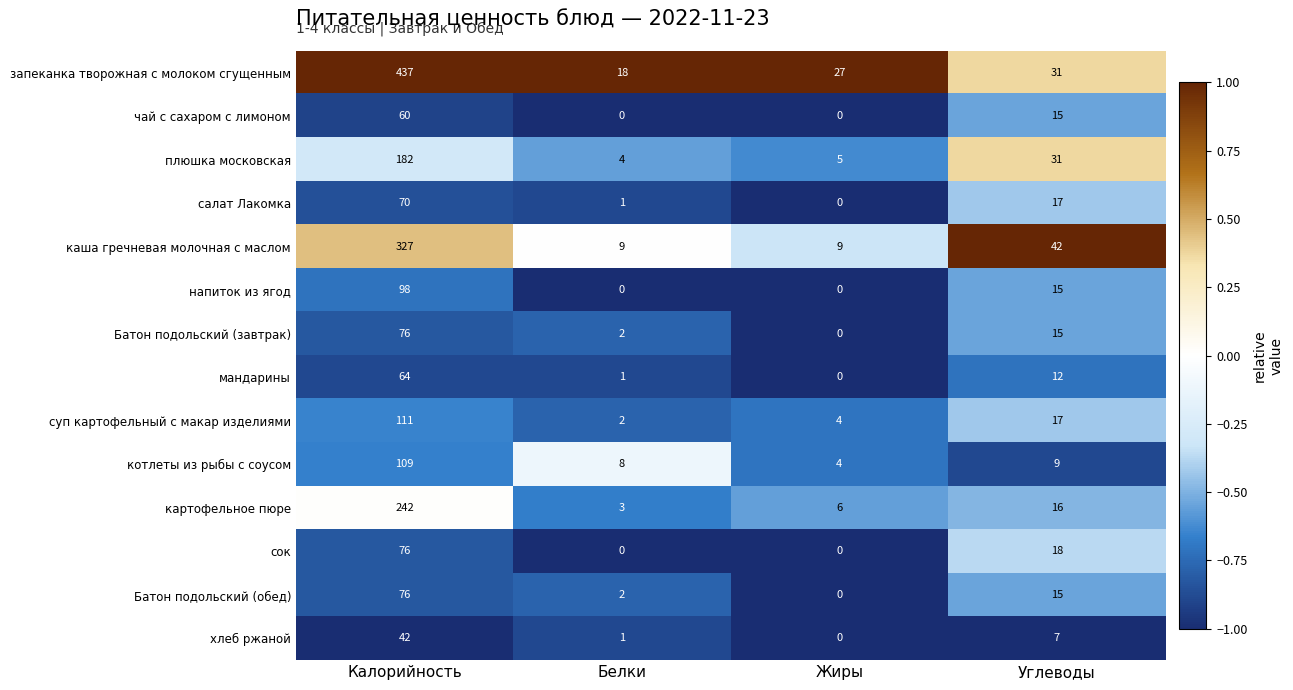

How many distinct data groups are displayed?

14